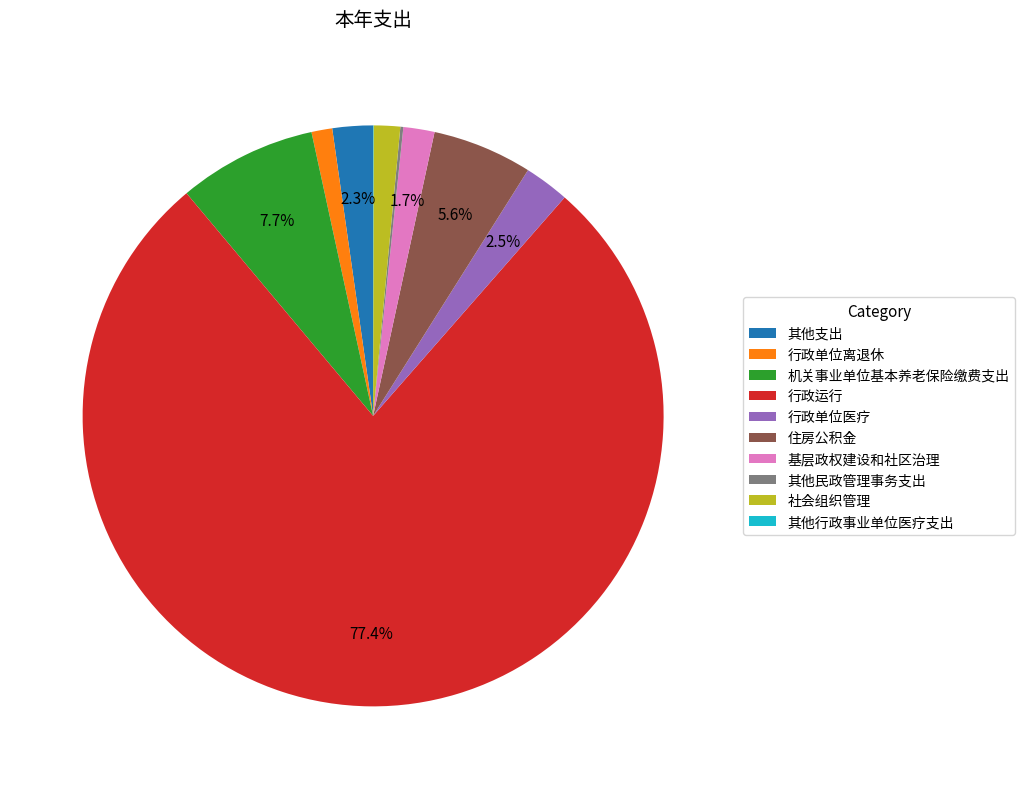

What is the largest slice in the pie chart?

行政运行